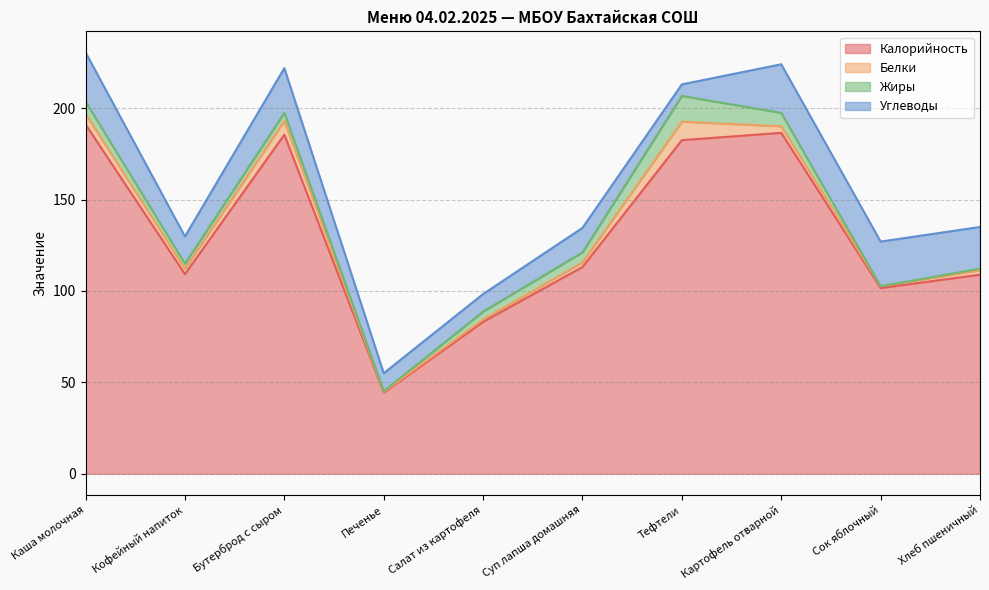

The Углеводы series shows 7.6 at Сок яблочный. True or false?

False